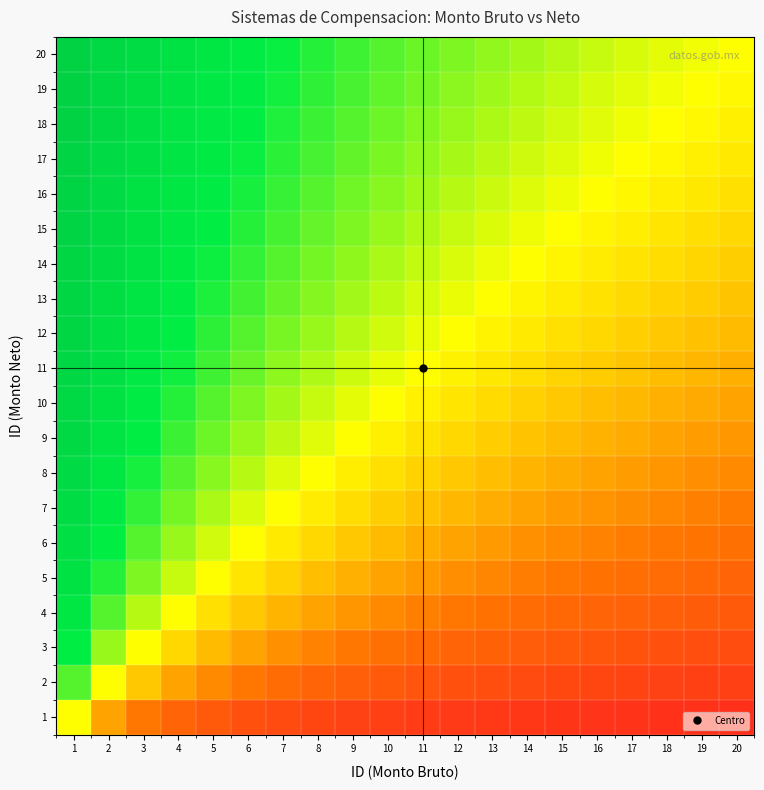

Which has a higher value, 17 or 7?

7